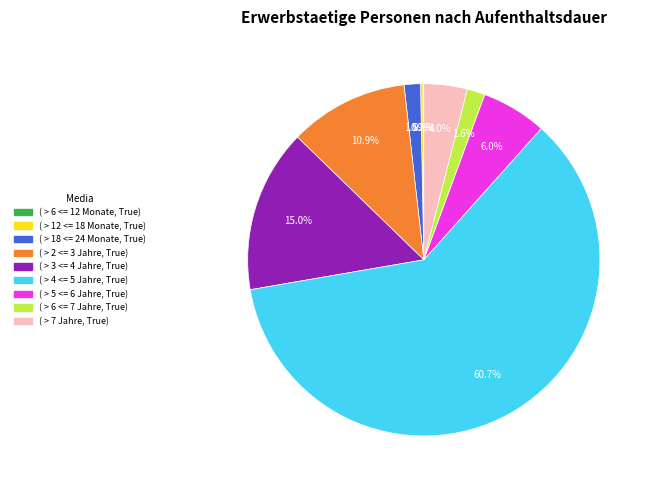

Is there a majority slice in this chart?

Yes